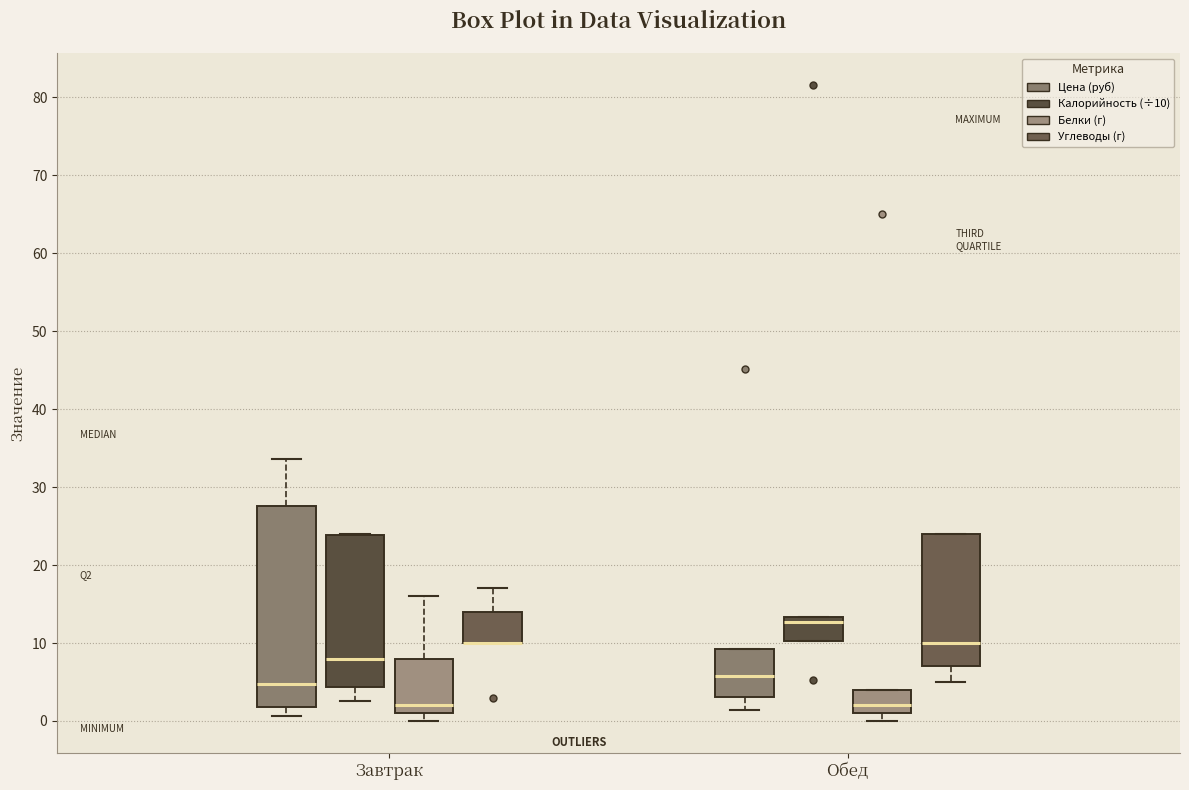

Reading left to right, transcribe this box plot: for each box, give where its median line is, the range the box spans, and where its two whiskers end, as read against the y-axis. The values are not printed on the chart, so give them approximately, as read against the axis.

Завтрак (Цена (руб)): median 5, box 2 to 28, whiskers 1 to 34
Завтрак (Калорийность (÷10)): median 8, box 4 to 24, whiskers 3 to 24
Завтрак (Белки (г)): median 2, box 1 to 8, whiskers 0 to 16
Завтрак (Углеводы (г)): median 10 (drawn on the box's lower edge), box 10 to 14, whiskers 10 to 17
Обед (Цена (руб)): median 6, box 3 to 9, whiskers 1 to 9
Обед (Калорийность (÷10)): median 13 (just below the box's upper edge), box 10 to 13, whiskers 10 to 13
Обед (Белки (г)): median 2, box 1 to 4, whiskers 0 to 4
Обед (Углеводы (г)): median 10, box 7 to 24, whiskers 5 to 24